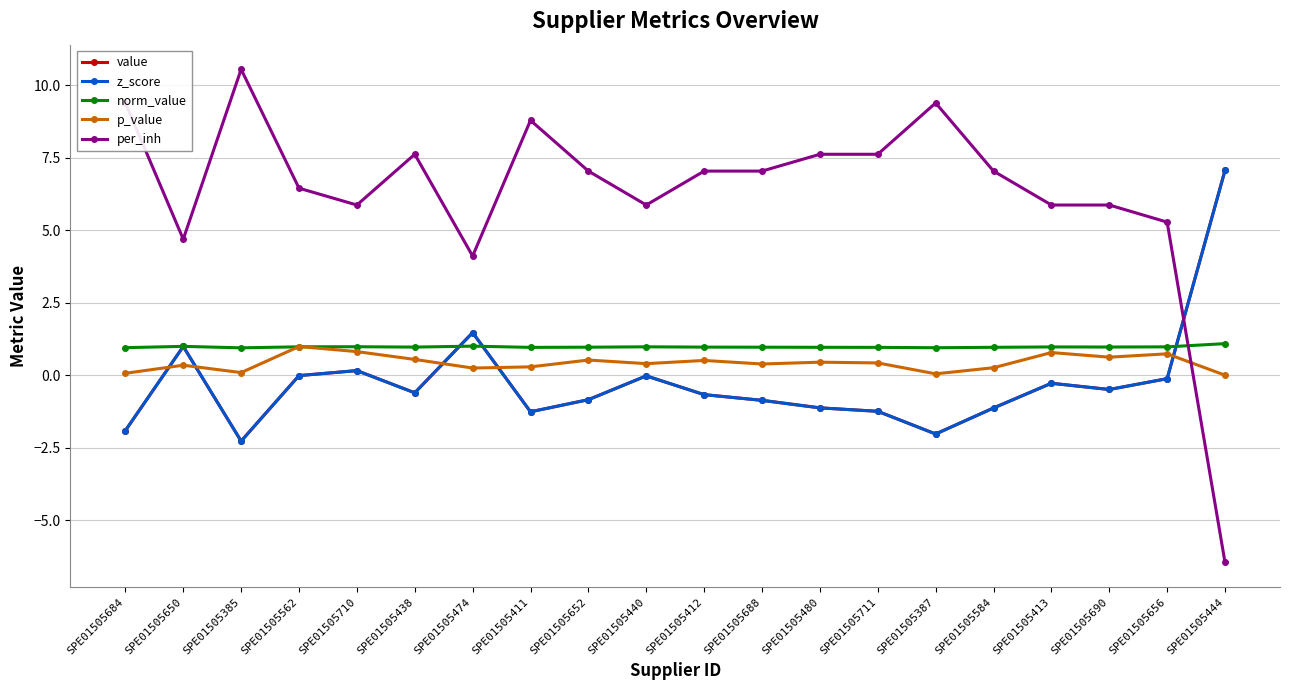

True or false: z_score and per_inh intersect in this chart.

True